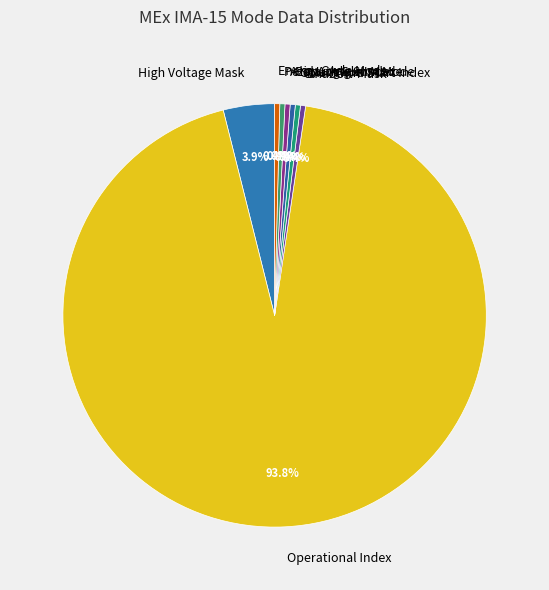

Is the sum of High Voltage Mask and Shadow Mask greater than half?

No